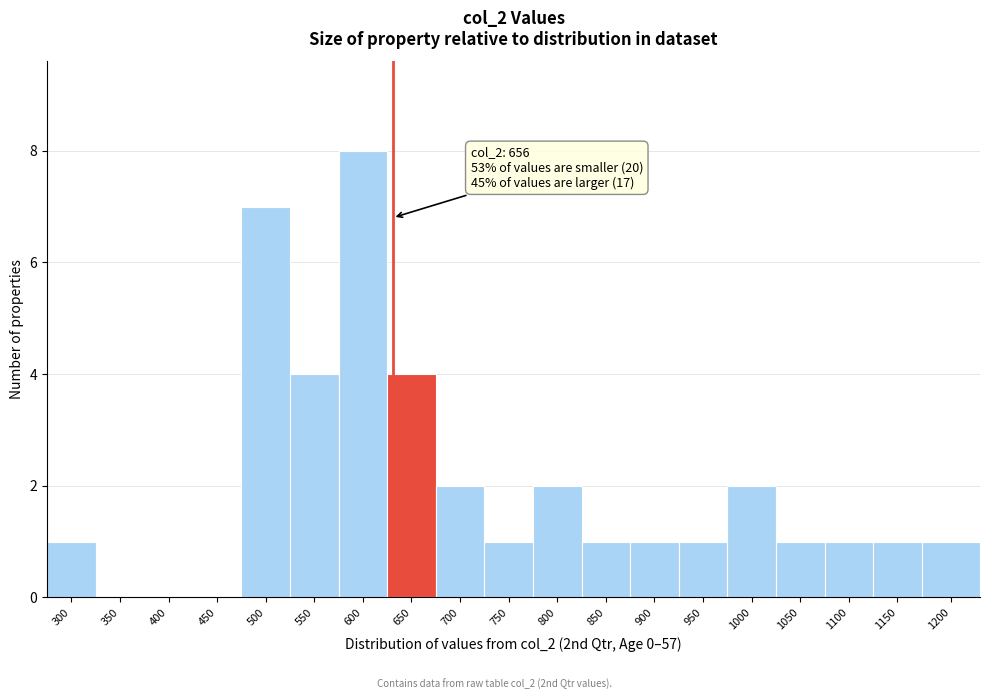

Reading left to right, what are all the values shown in this chart?

300=1	350=0	400=0	450=0	500=7	550=4	600=8	650=4	700=2	750=1	800=2	850=1	900=1	950=1	1000=2	1050=1	1100=1	1150=1	1200=1